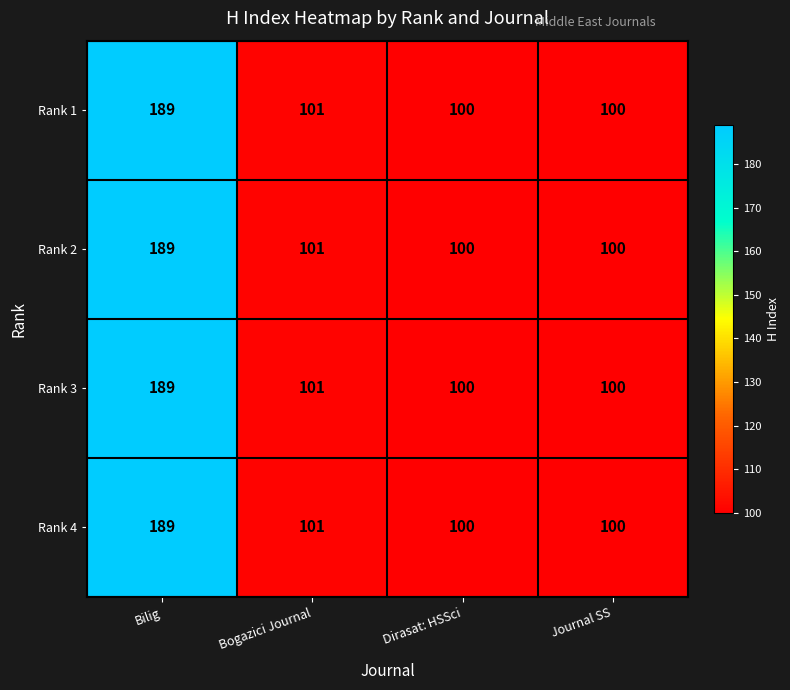

At which label does Rank 4 first exceed 101?

Bilig